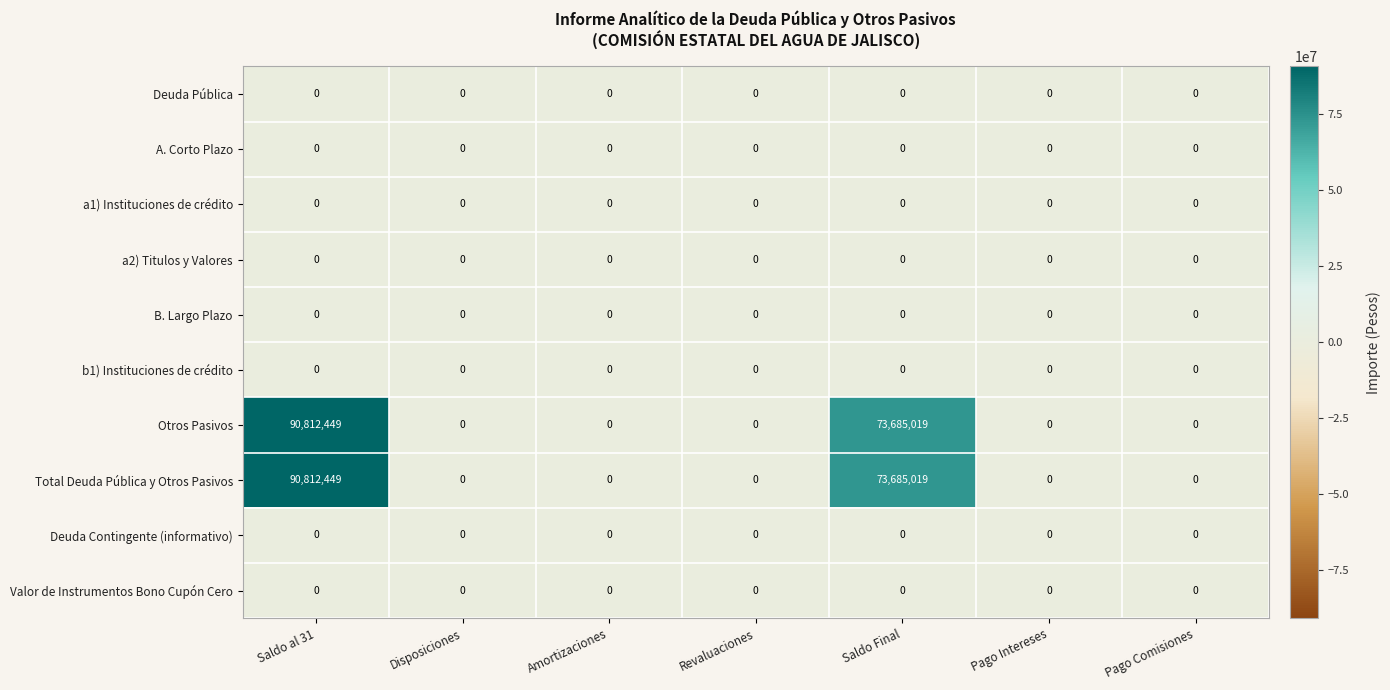

At which category does the chart reach its peak across all series?

Saldo al 31